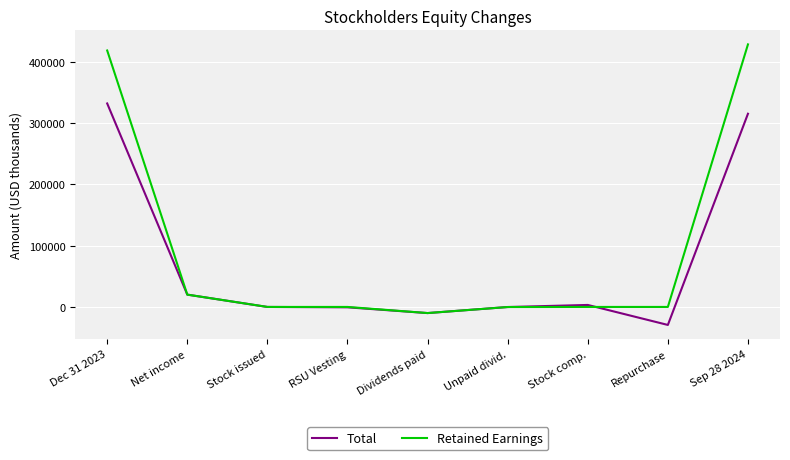

Is it true that Retained Earnings equals 428014 at Sep 28 2024?

True